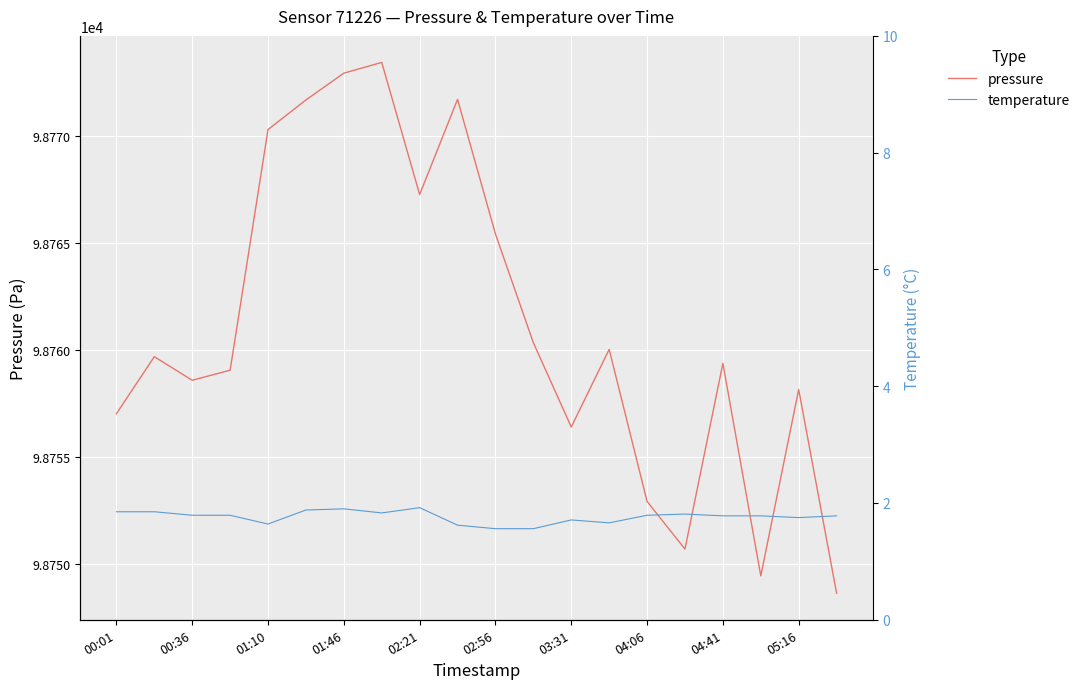

Which series has the largest range (max minus min)?

pressure